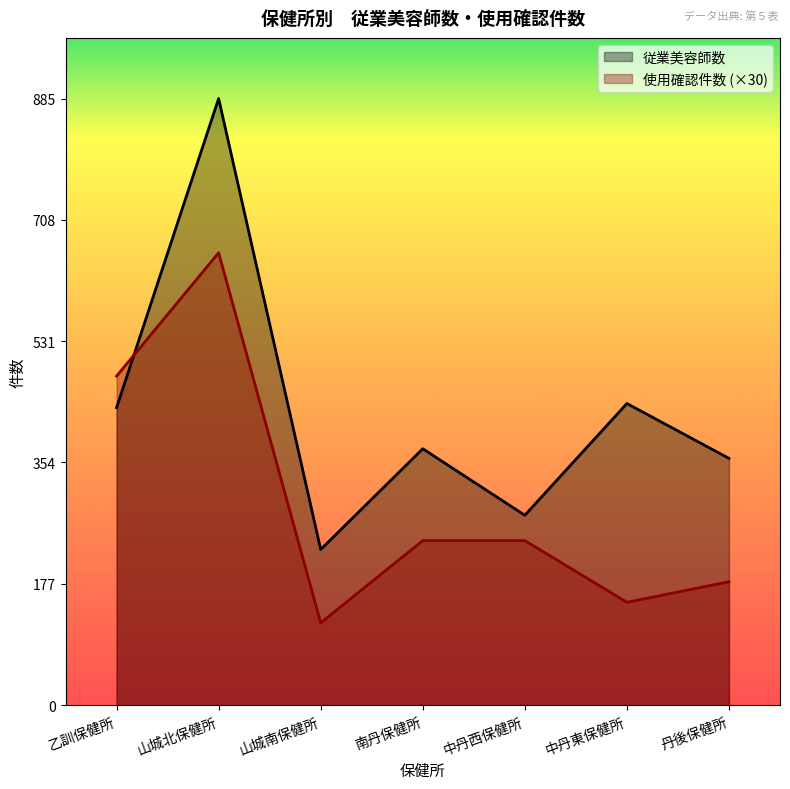

What is the difference between the highest and lowest values at 山城南保健所?

107